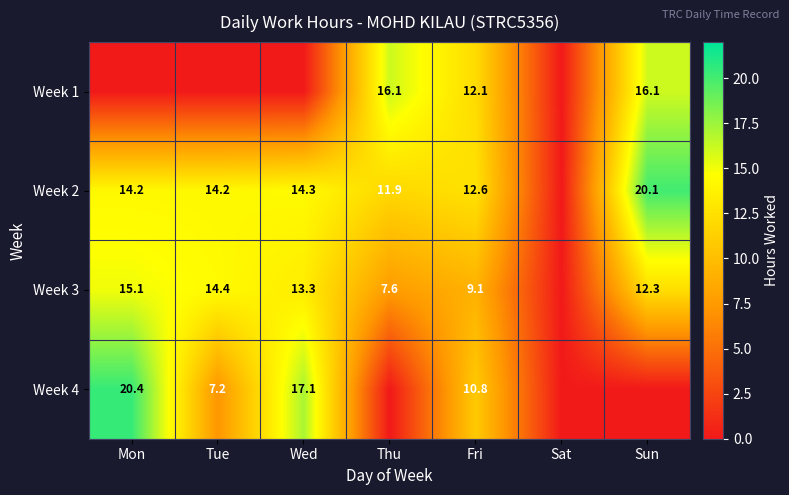

Rank the series at Fri from highest to lowest value.

Week 2, Week 1, Week 4, Week 3